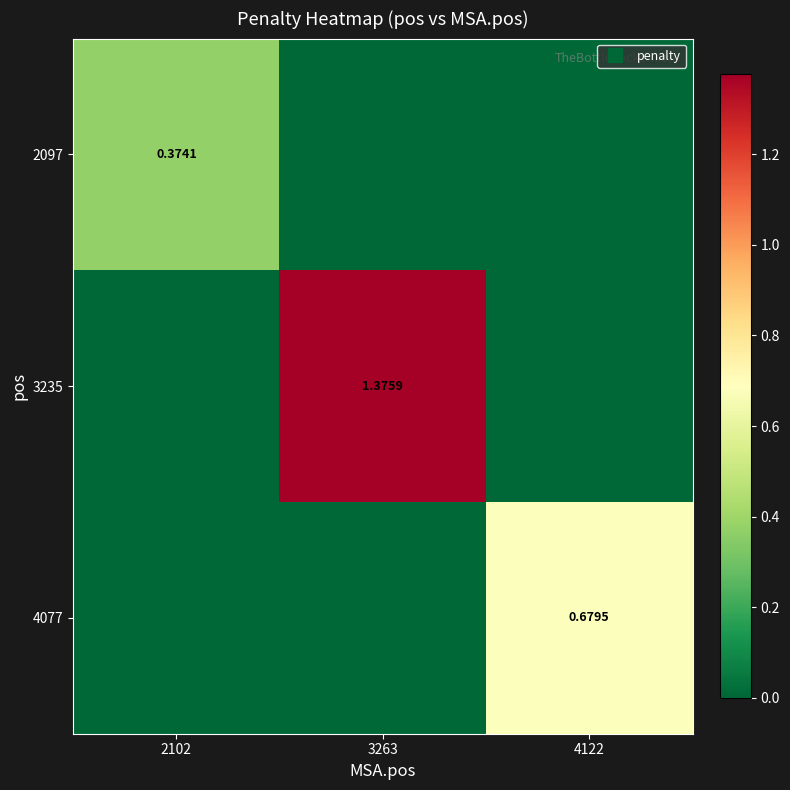

At 2102, list the series in order from largest to smallest.

2097, 3235, 4077